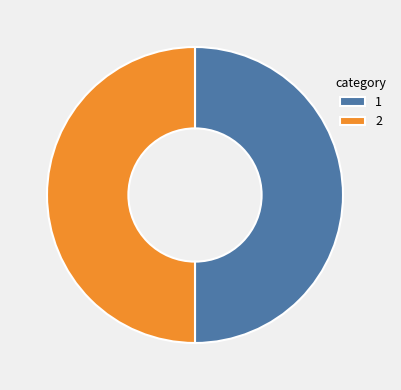

Combined, do 1 and 2 account for over 50%?

Yes